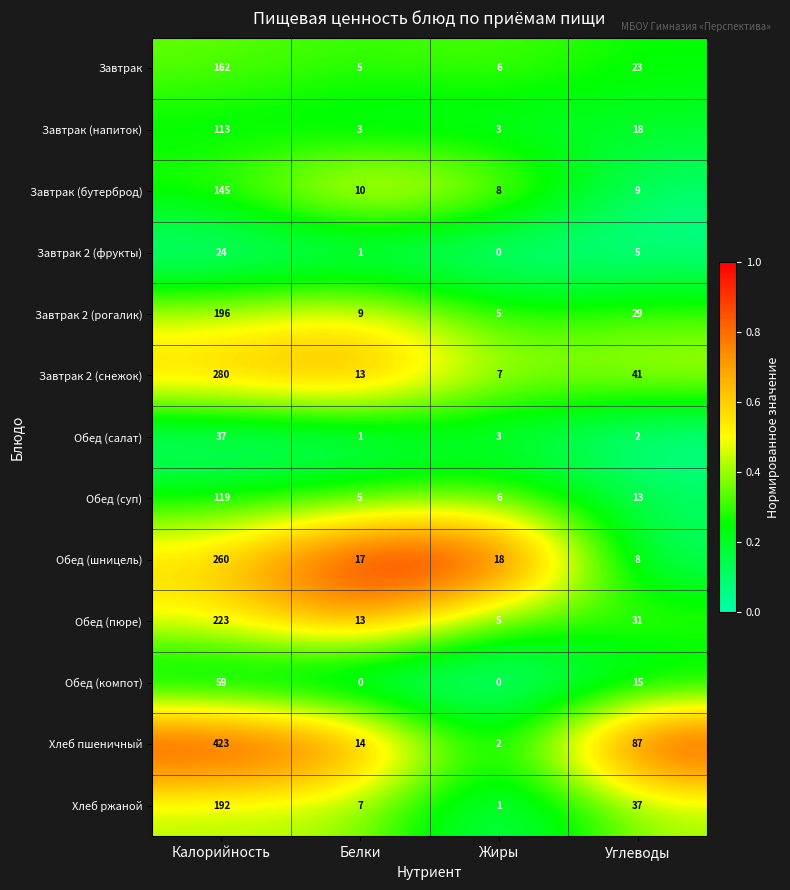

Which series has the largest range (max minus min)?

Хлеб пшеничный